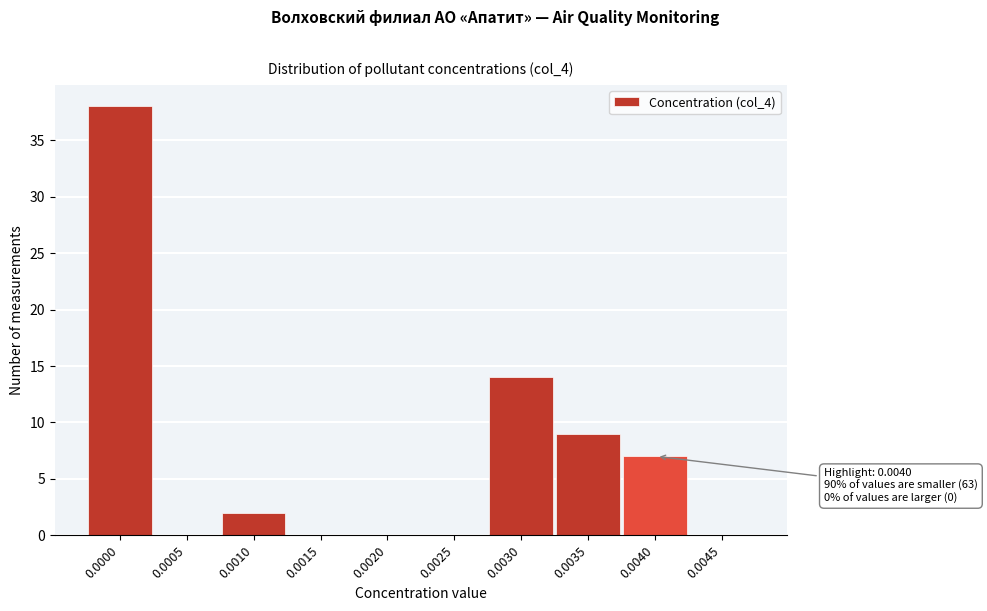

Reading left to right, extract all data points from this chart.

0.0000=38	0.0005=0	0.0010=2	0.0015=0	0.0020=0	0.0025=0	0.0030=14	0.0035=9	0.0040=7	0.0045=0